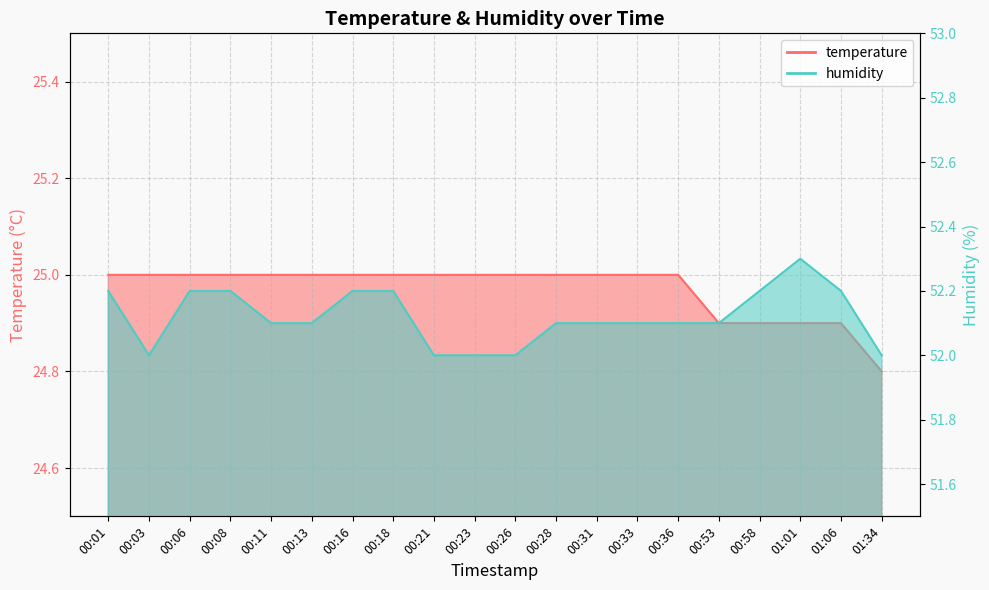

Rank the series by their average value, from lowest to highest.

temperature, humidity